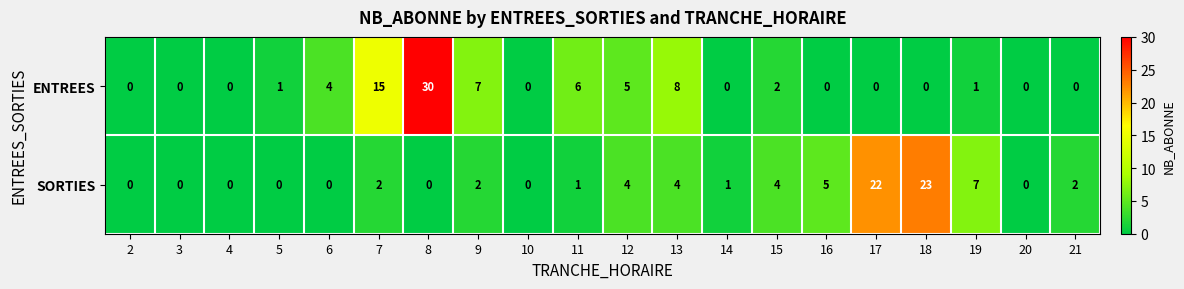

The value of ENTREES at 16 is 0. True or false?

True